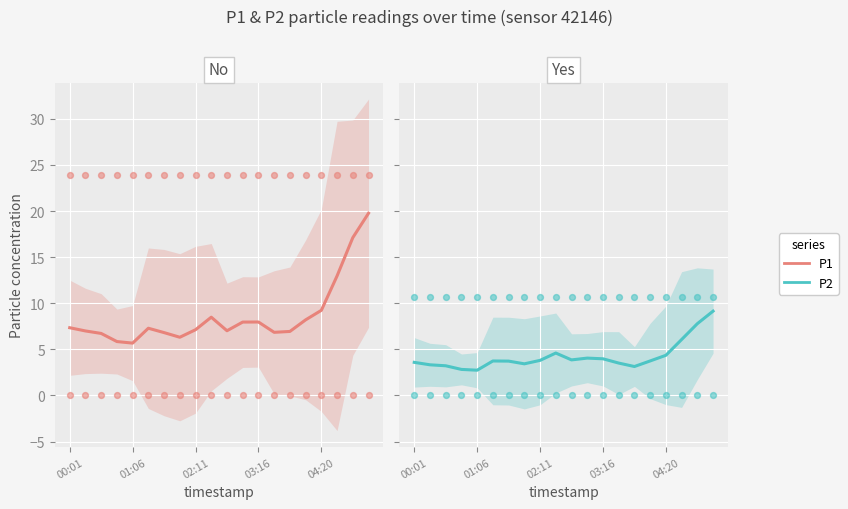

At how many categories does at least one series exceed 15?

2